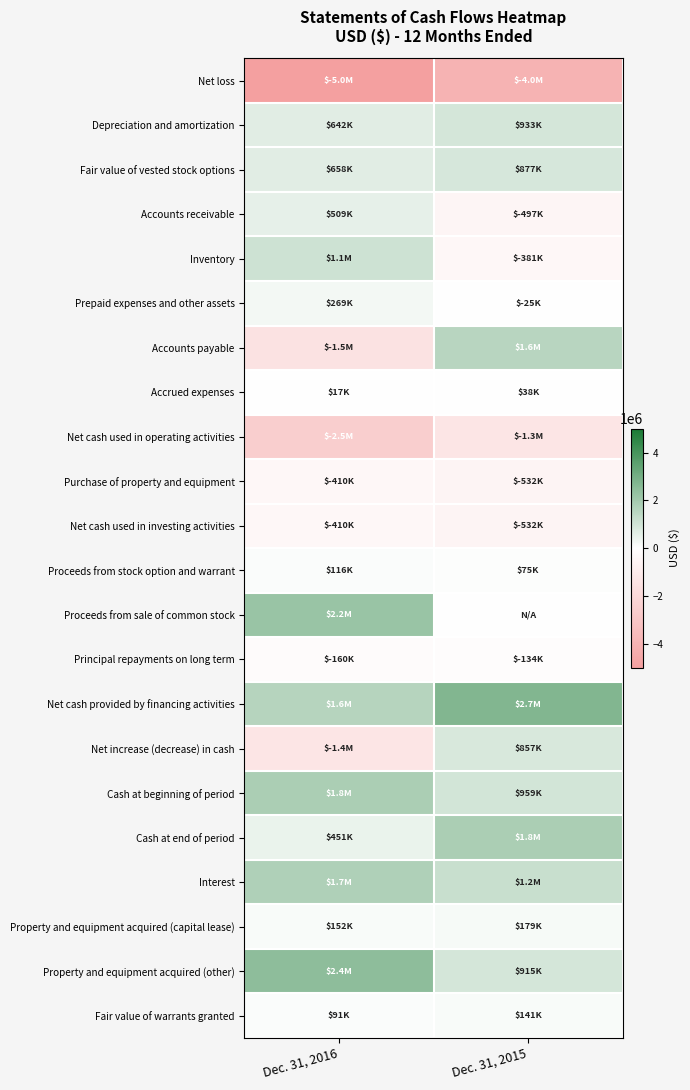

At how many categories does at least one series exceed 1324832?

2